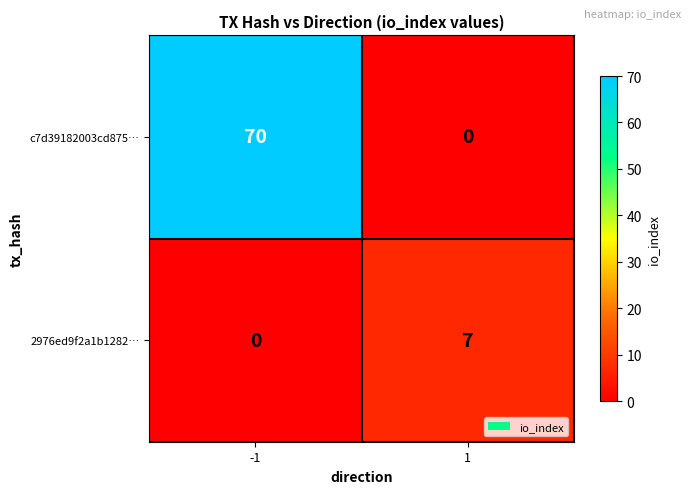

How many values in the c7d39182003cd875… series are below 70?

1